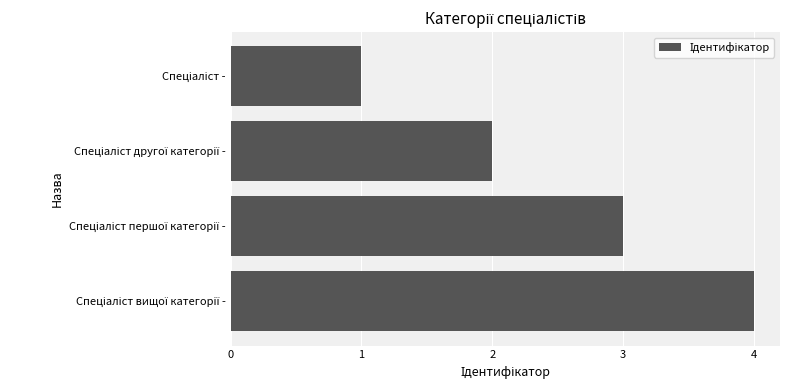

What is the maximum value shown in the chart?

4